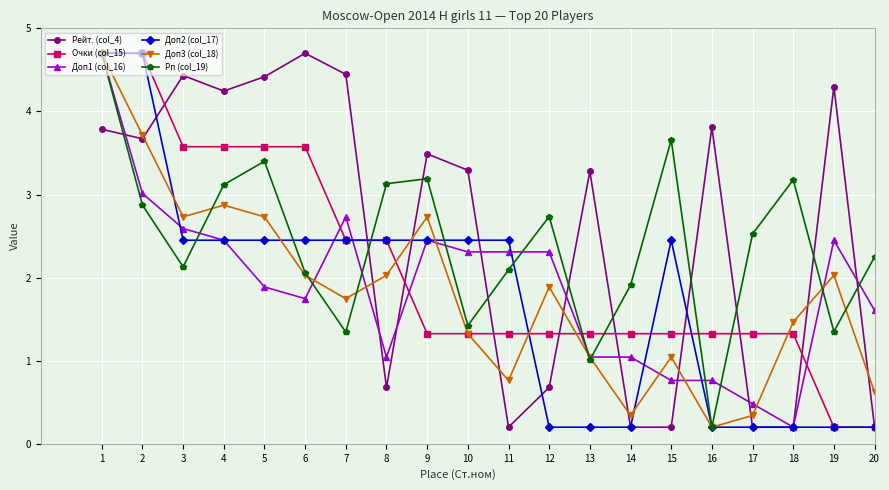

The Рейт. (col_4) series shows 4.7 at 6. True or false?

True